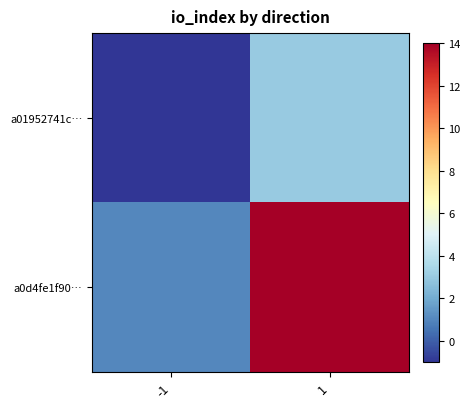

List the series in order of their peak value, lowest first.

a01952741c…, a0d4fe1f90…